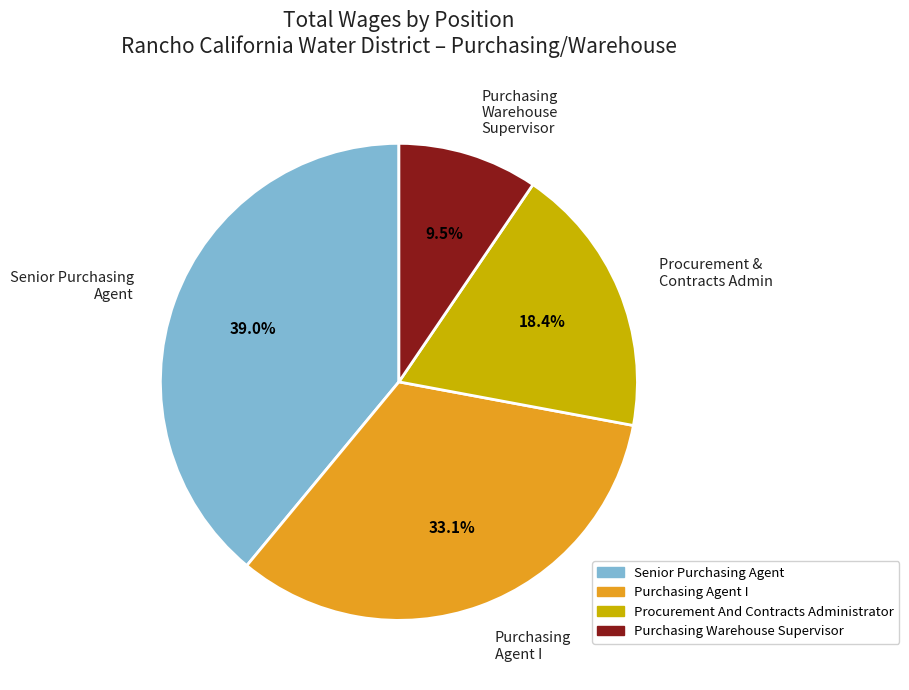

Does any single category account for the majority?

No